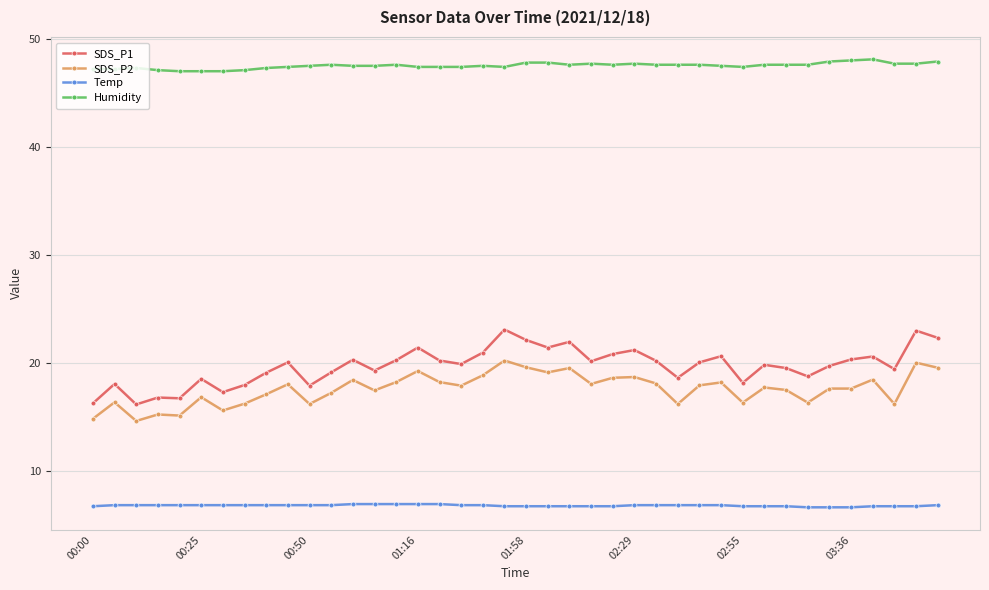

What is the value of the Temp point at the 21st from the left?

6.7